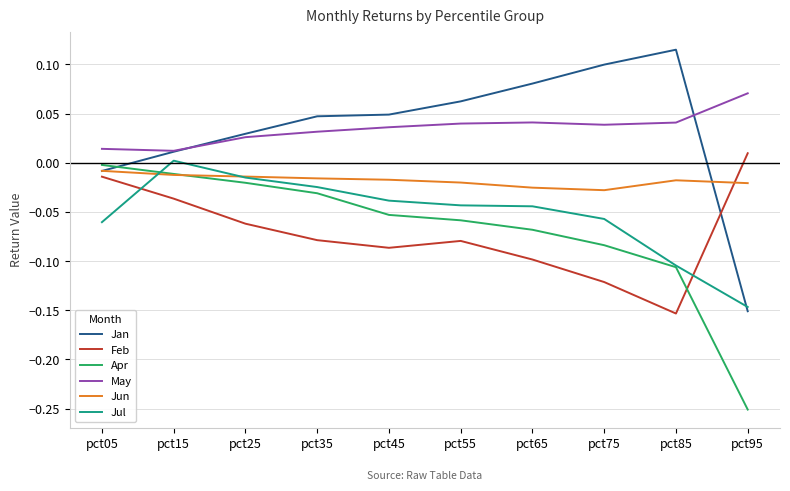

Which category has the highest value in the Apr series?

pct05